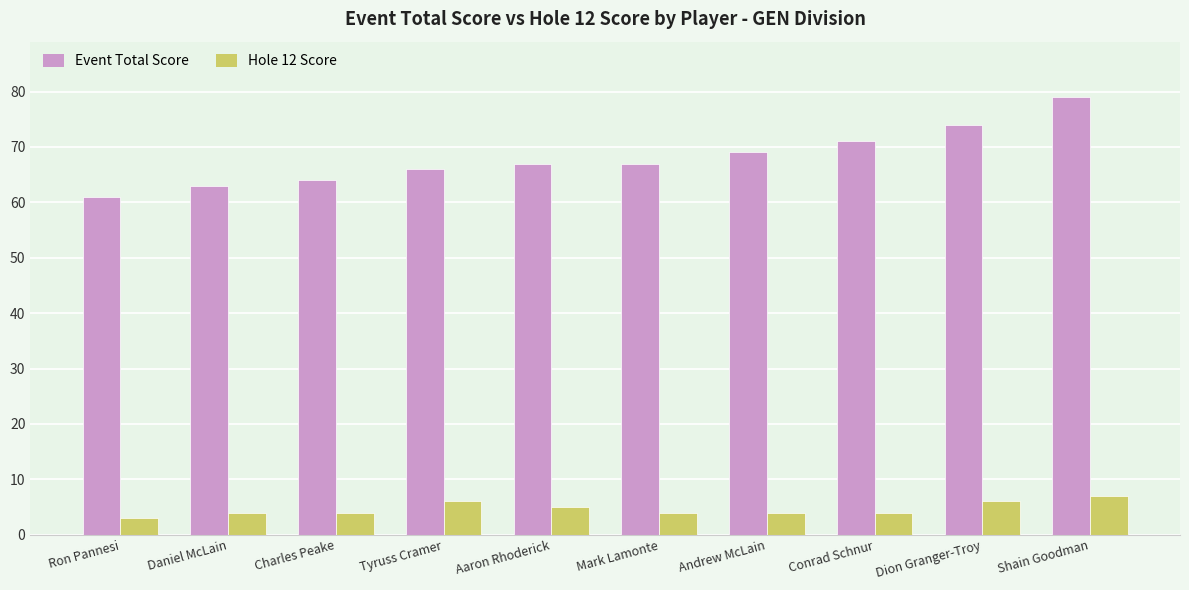

What are all the series names shown in the legend?

Event Total Score, Hole 12 Score